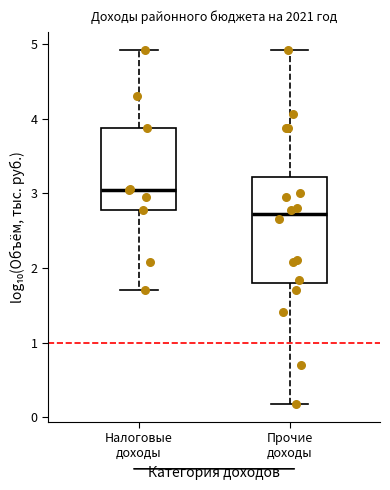

Reading left to right, transcribe this box plot: for each box, give where its median line is, the range the box spans, and where its two whiskers end, as read against the y-axis. The values are not printed on the chart, so give them approximately, as read against the axis.

Налоговые доходы: median 3.0, box 2.8 to 3.9, whiskers 1.7 to 4.9
Прочие доходы: median 2.7, box 1.8 to 3.2, whiskers 0.2 to 4.9